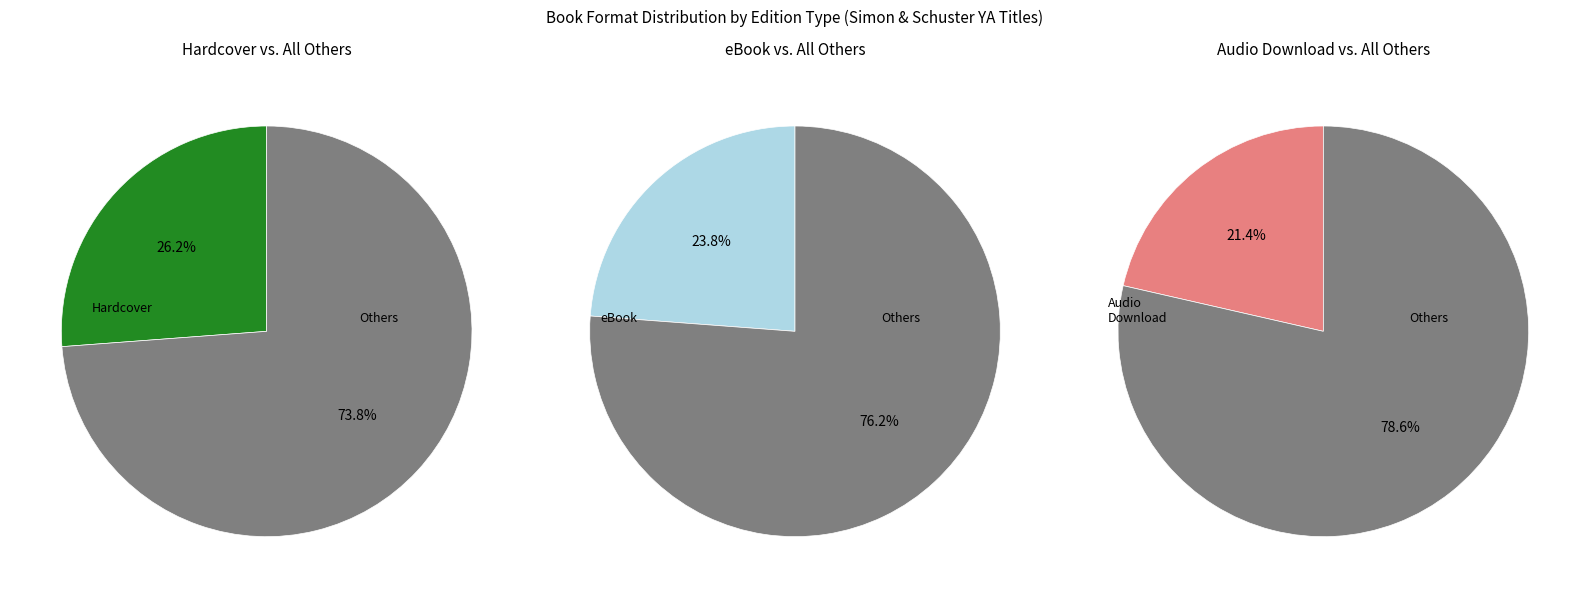

Does any single category account for the majority?

No